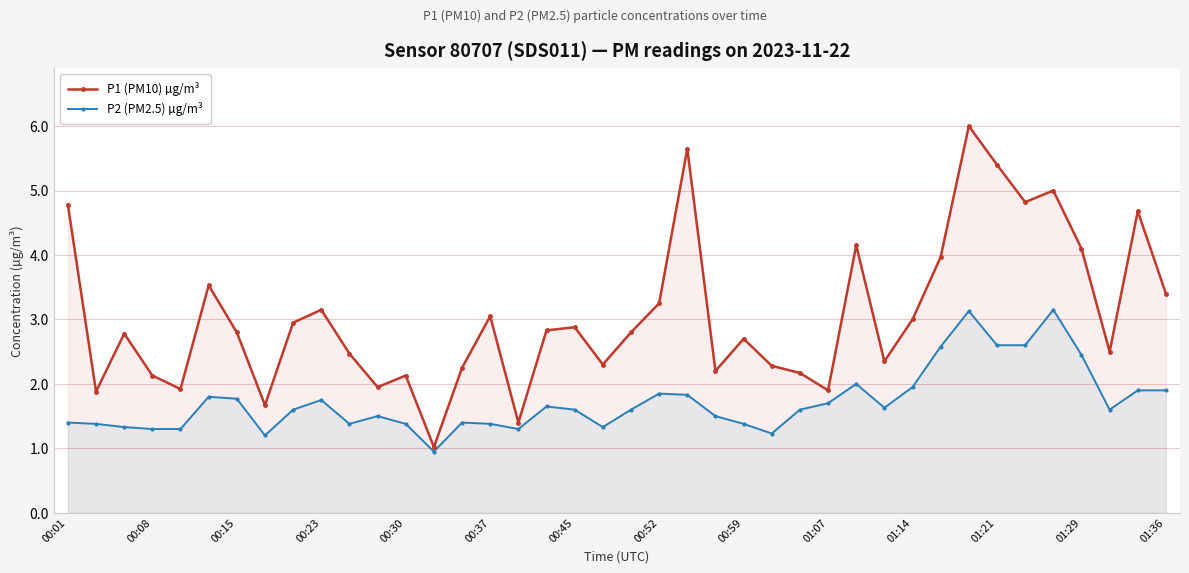

Which series has the widest spread of values?

P1 (PM10) µg/m³